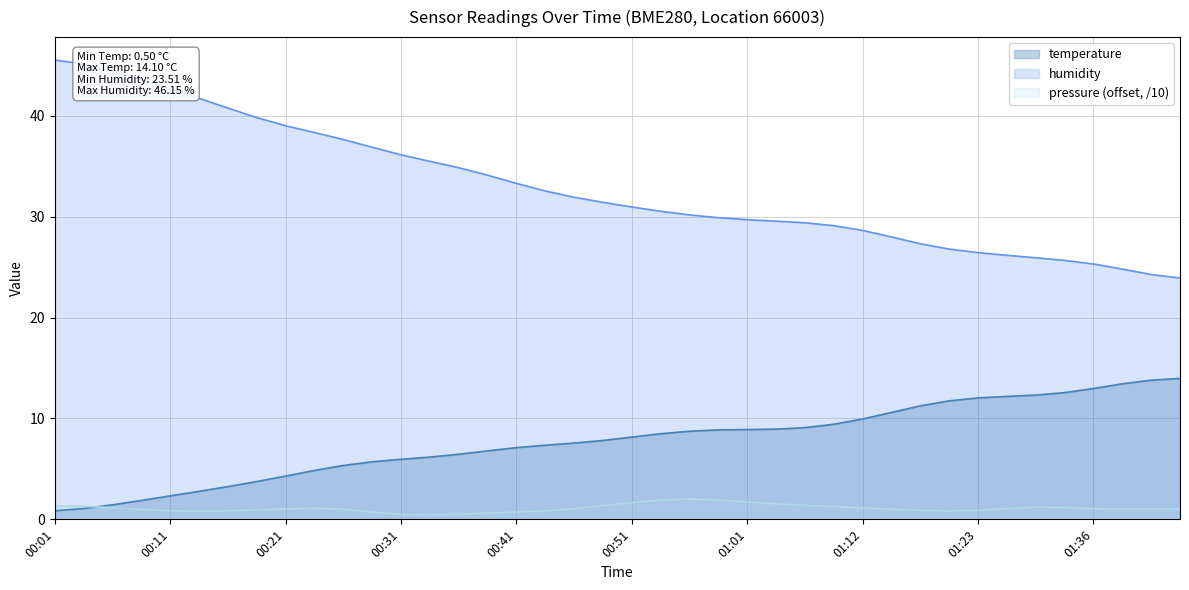

Between 00:03 and 00:16, which series saw the biggest shift?

humidity